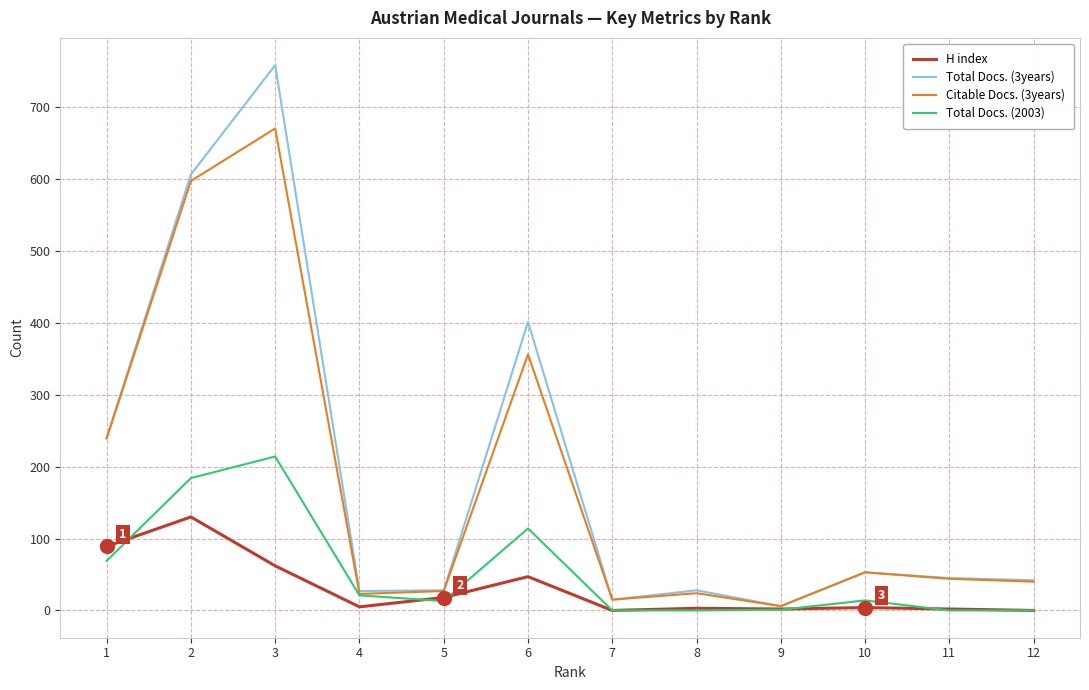

Is the value of Total Docs. (2003) at 12 greater than the value of Total Docs. (3years) at 1?

No